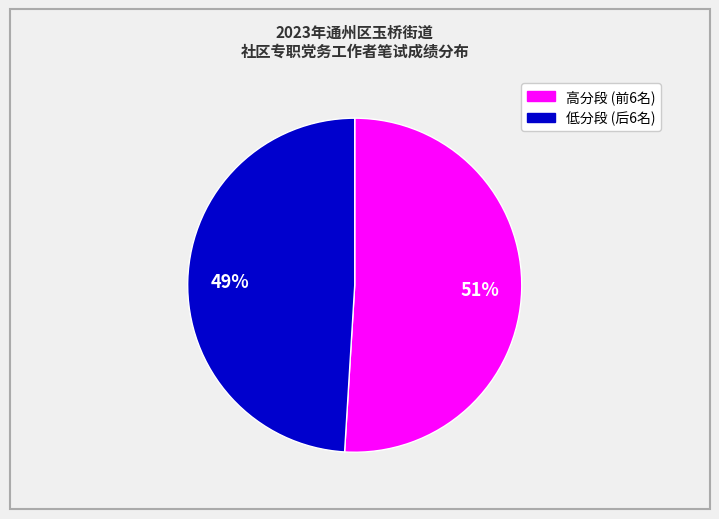

Does any single category account for the majority?

Yes